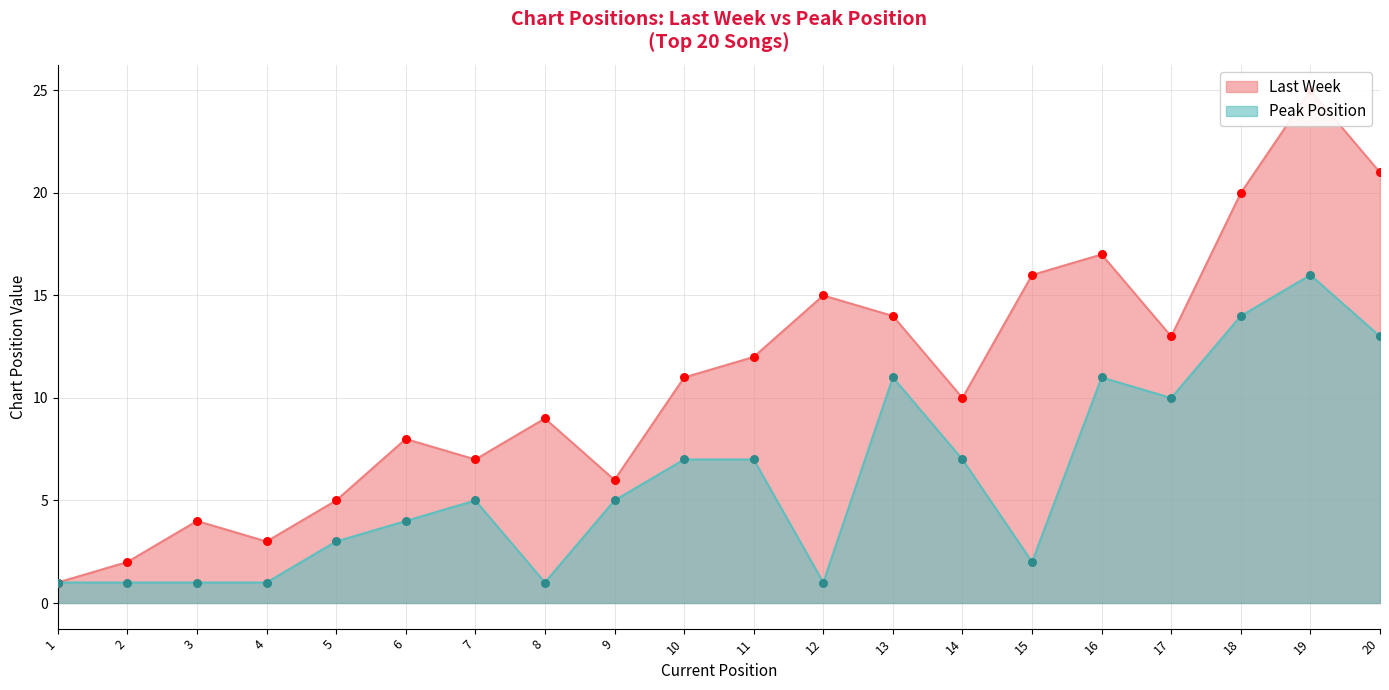

Which series has the largest total across all categories?

Last Week